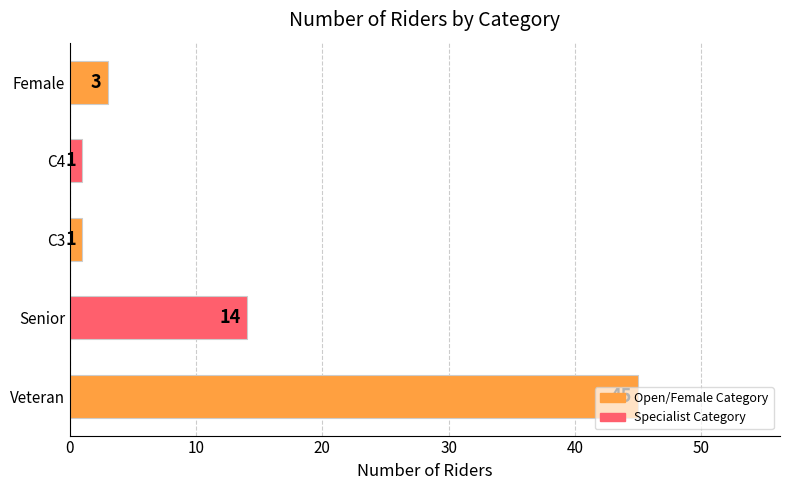

What is the difference between the second highest and second lowest values?

13